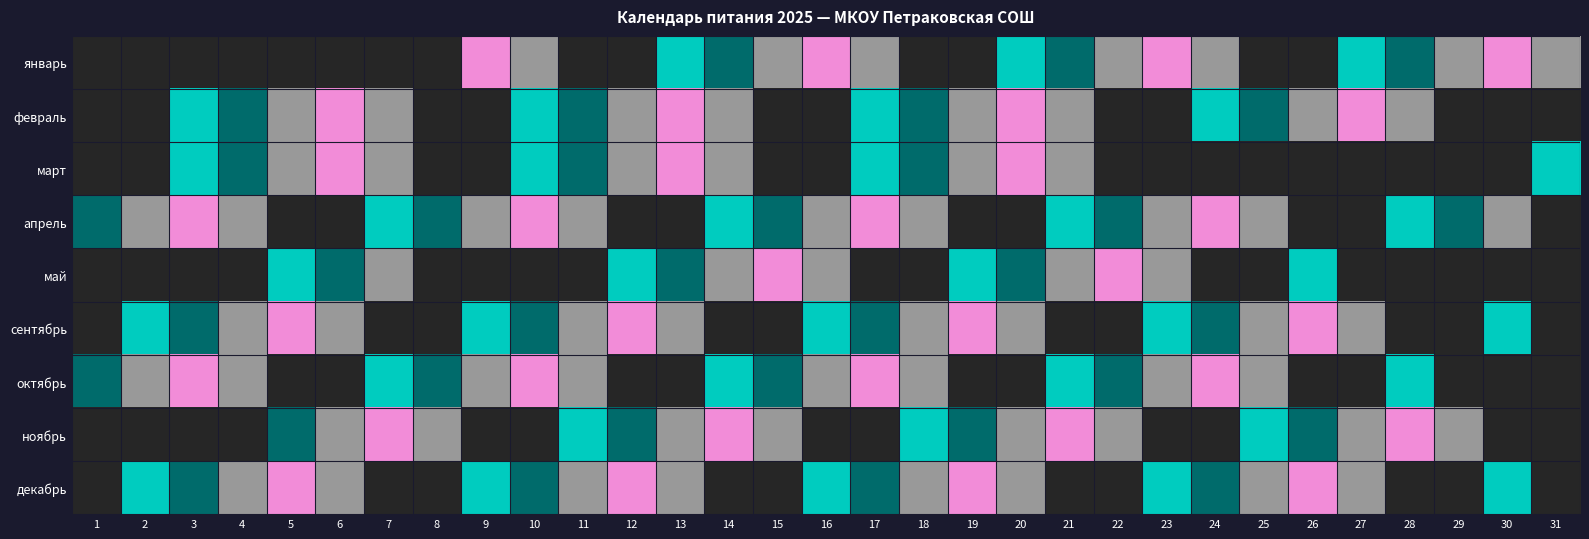

List the labels in order of январь value, largest first.

17, 31, 16, 30, 15, 29, 14, 28, 13, 27, 10, 24, 9, 23, 22, 21, 20, 1, 2, 3, 4, 5, 6, 7, 8, 11, 12, 18, 19, 25, 26